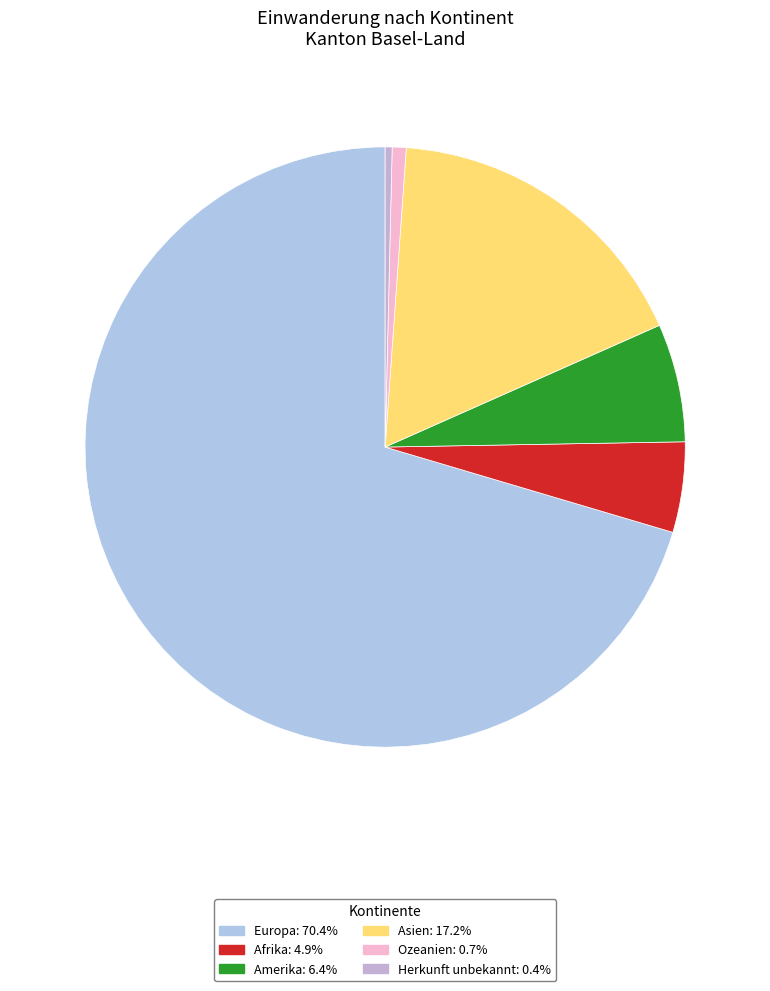

Between Asien and Ozeanien, which is larger?

Asien